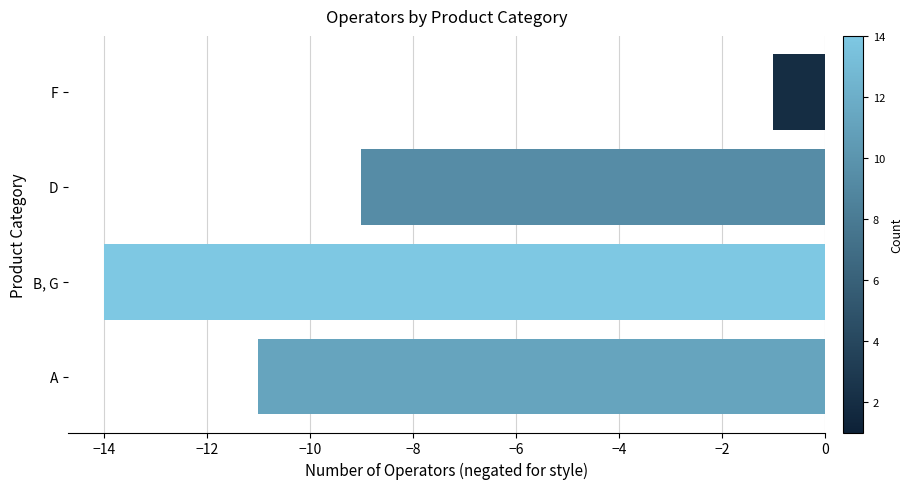

The value at A is -11. True or false?

True